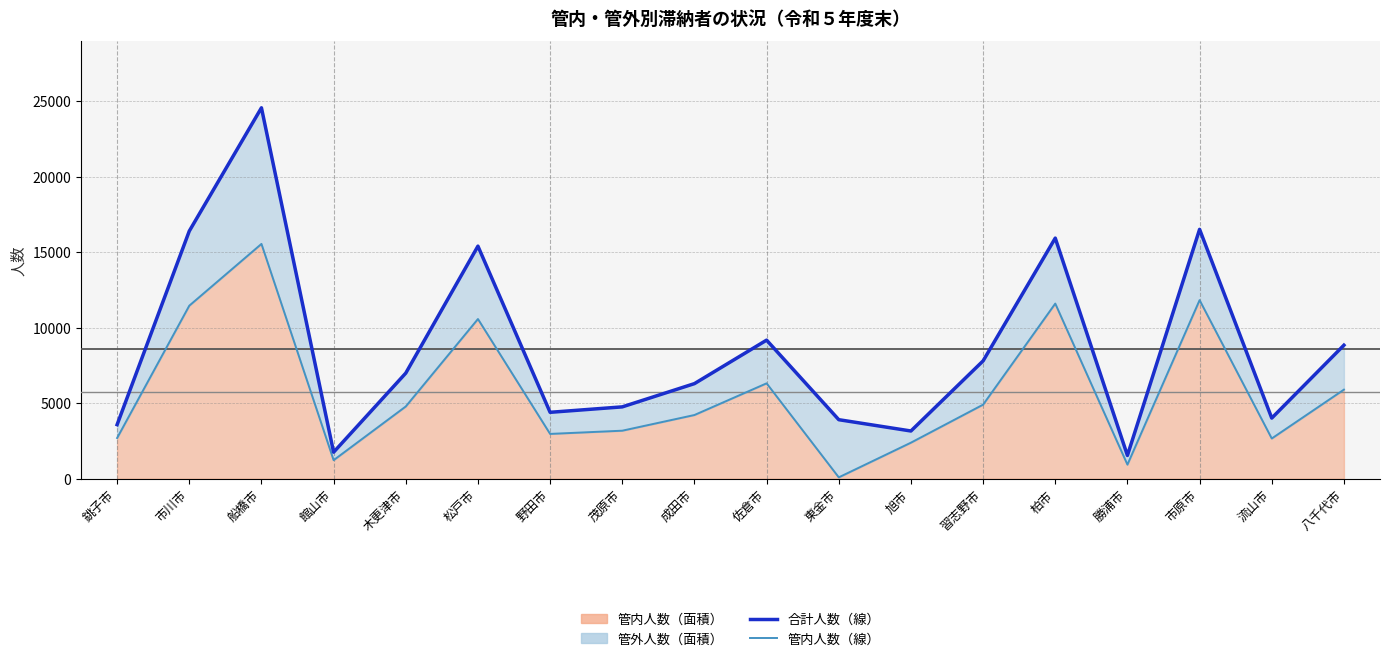

How many categories are shown in the chart?

18